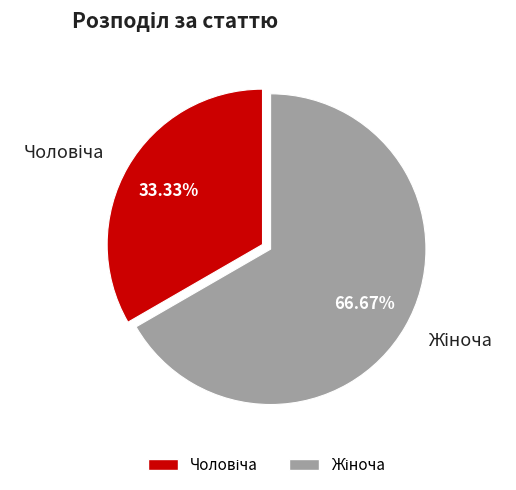

To the nearest percent, what is the difference between the largest and smallest slice percentages?

33%